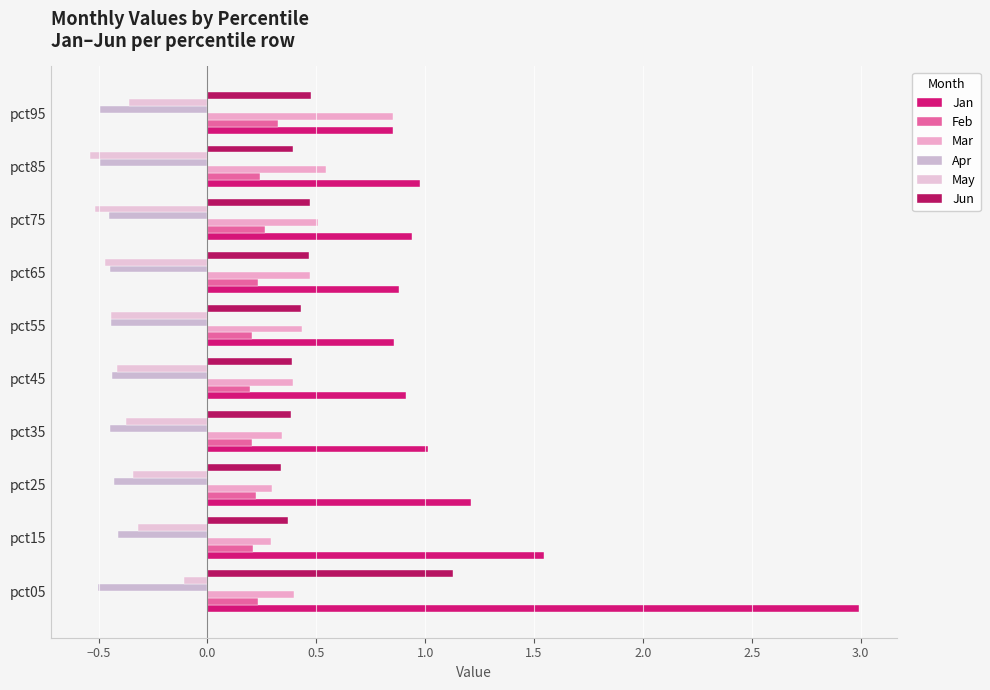

What is the minimum value shown in the chart?

-0.5